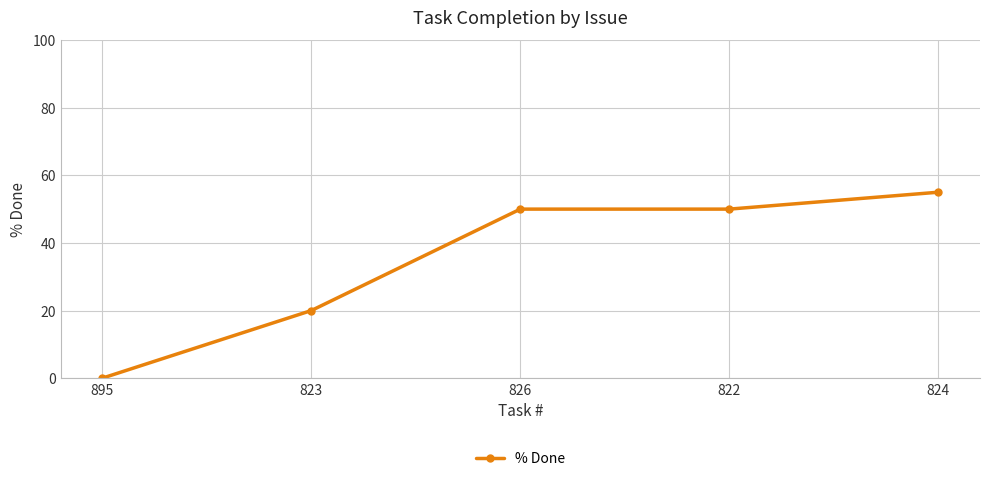

Reading right to left, list all the values displayed in this chart.

824=55	822=50	826=50	823=20	895=0